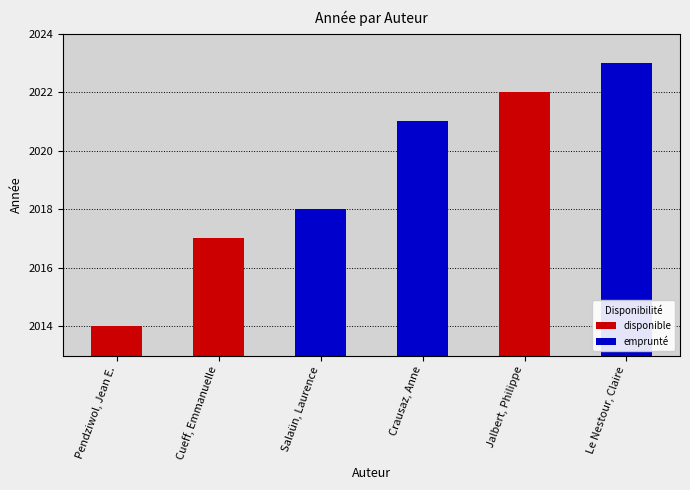

Reading left to right, transcribe all the data shown in this chart.

Pendziwol, Jean E.=2014	Cueff, Emmanuelle=2017	Salaün, Laurence=2018	Crausaz, Anne=2021	Jalbert, Philippe=2022	Le Nestour, Claire=2023